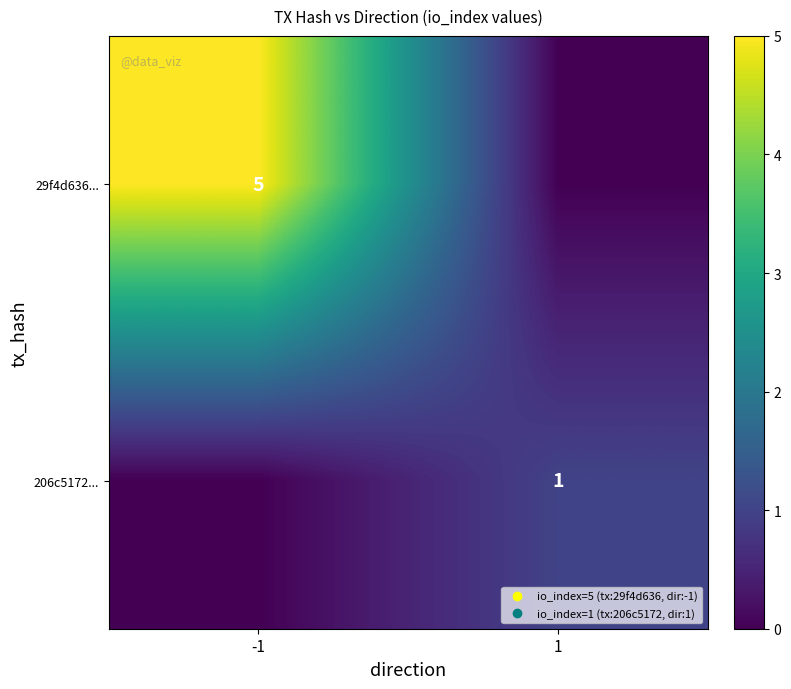

What is the sum of the 29f4d636... values at 1 and -1?

5